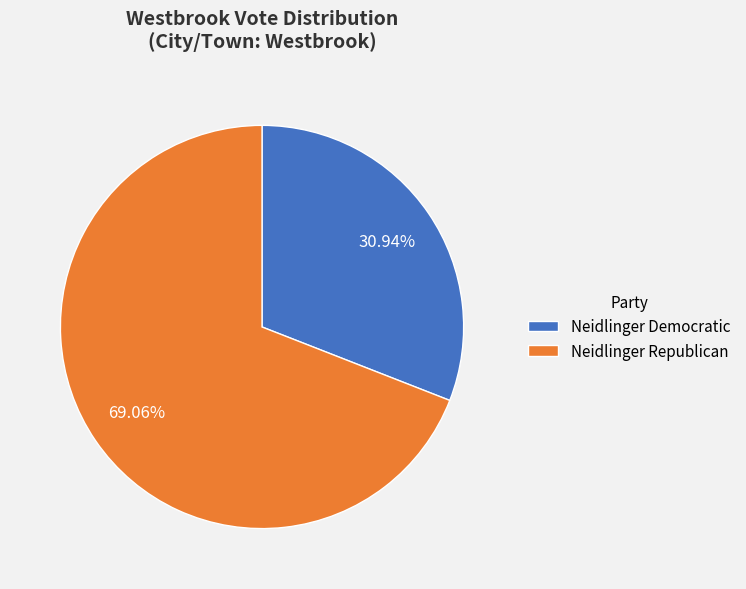

Rank the categories by value from lowest to highest.

Neidlinger Democratic, Neidlinger Republican